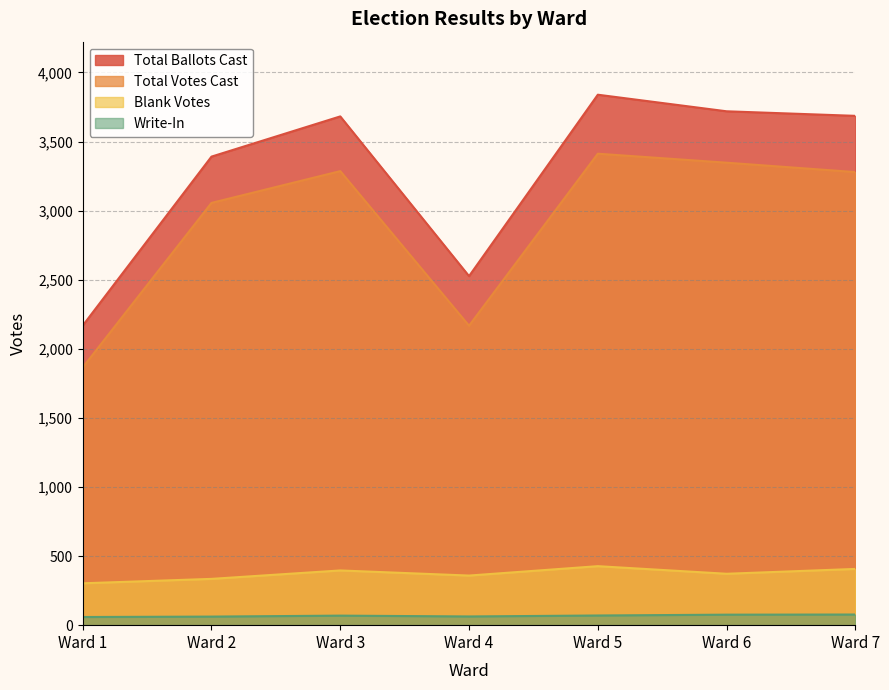

Reading right to left, extract all data points from this chart.

Total Ballots Cast: 3686	3719	3839	2526	3682	3391	2168
Total Votes Cast: 3279	3347	3412	2167	3286	3056	1865
Blank Votes: 407	372	427	359	396	335	303
Write-In: 77	76	70	63	69	62	59